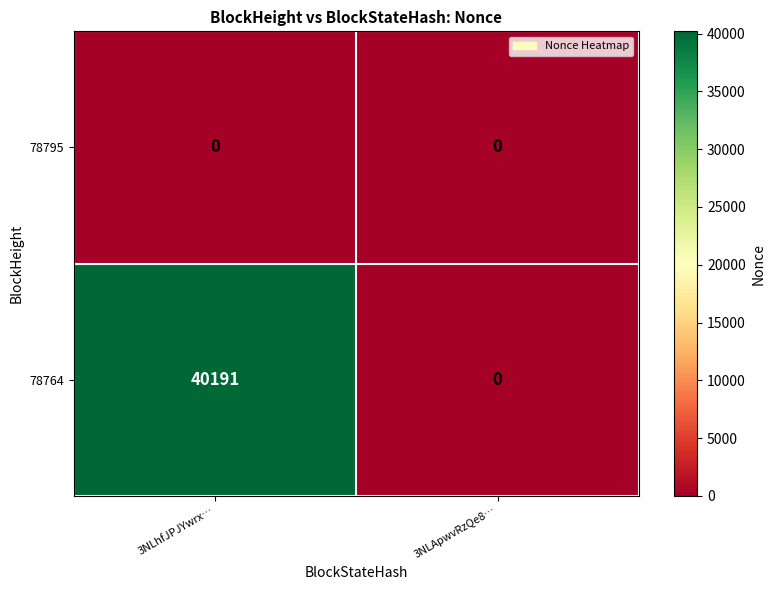

The value of 78764 at 3NLApwvRzQe8… is 14465. True or false?

False